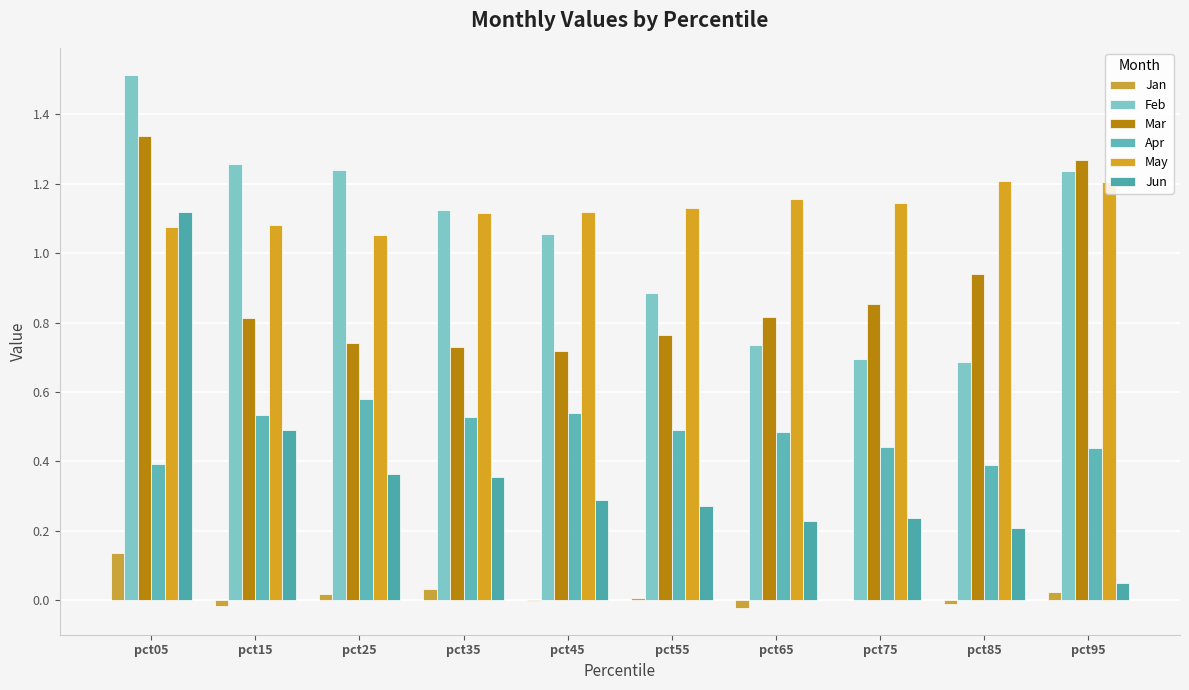

How many series are shown in this chart?

6